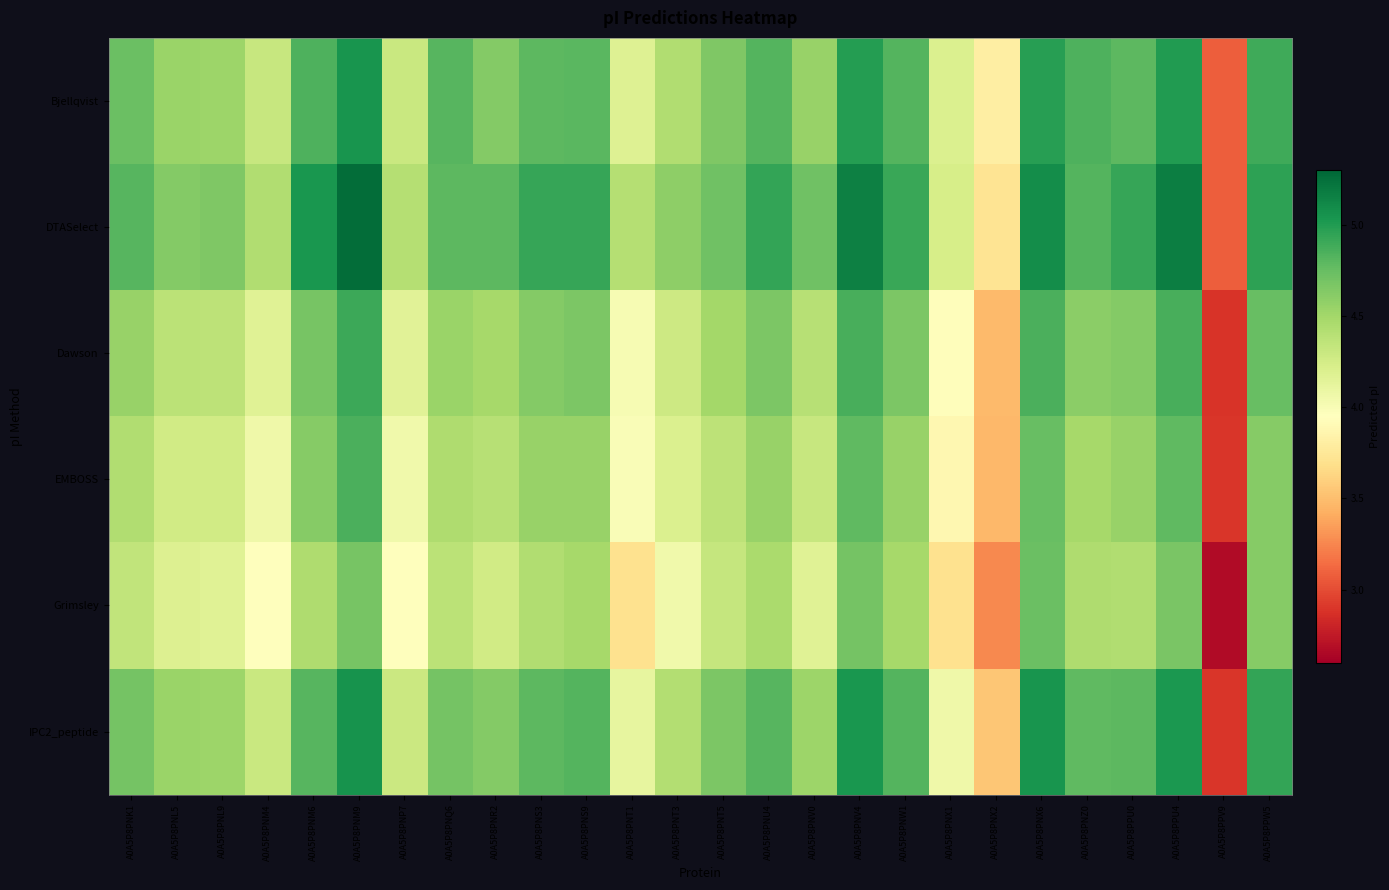

Between A0A5P8PNS9 and A0A5P8PNZ0, which series saw the biggest shift?

DTASelect